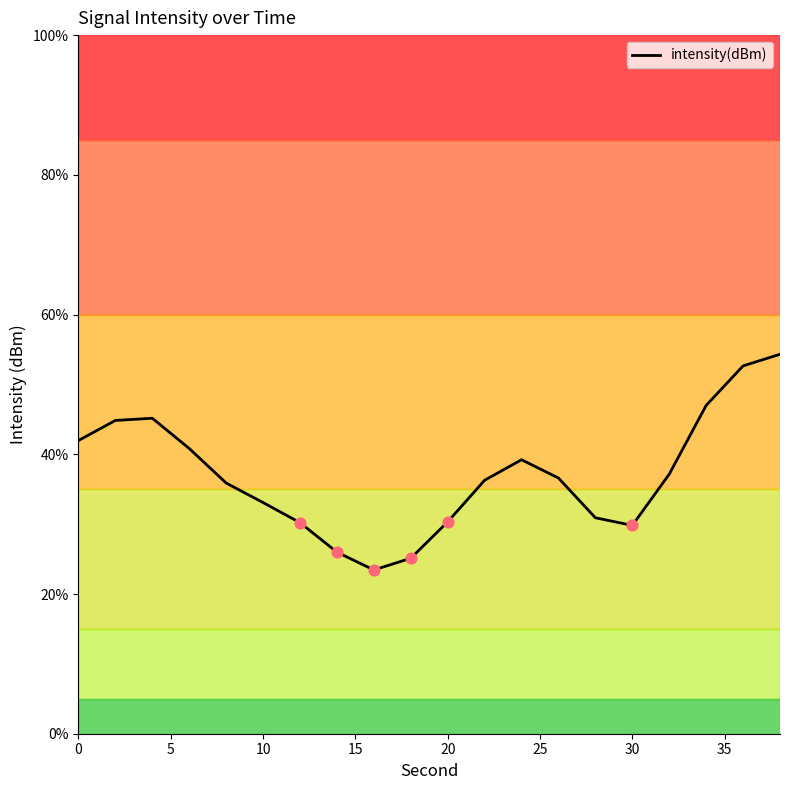

What is the difference between the maximum and minimum values?

30.9